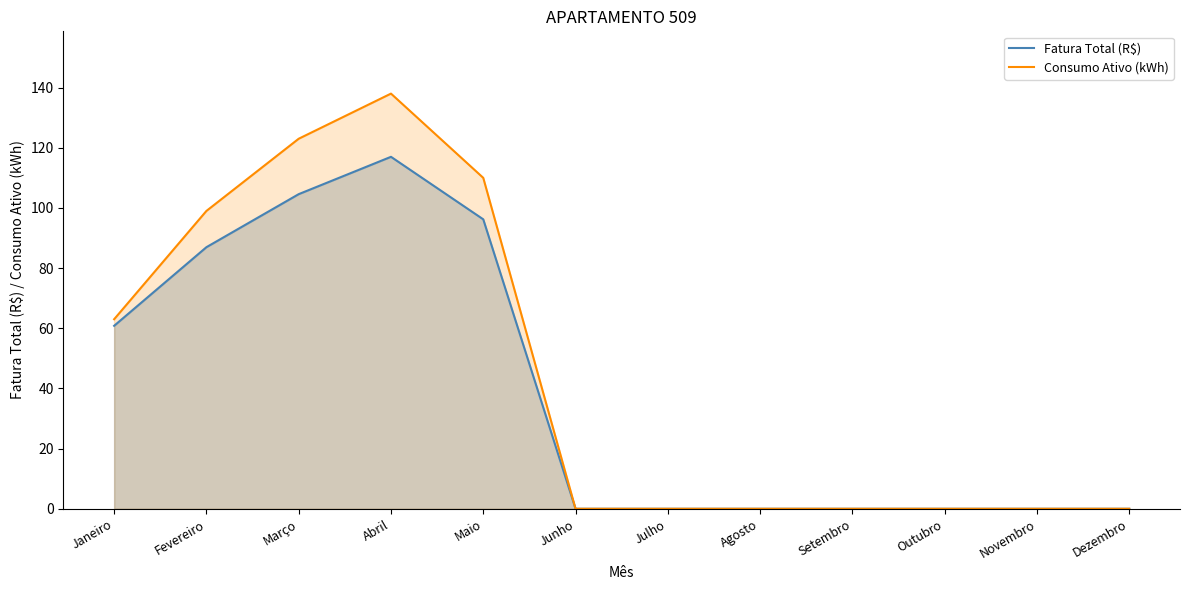

Between Janeiro and Maio, which is larger?

Maio